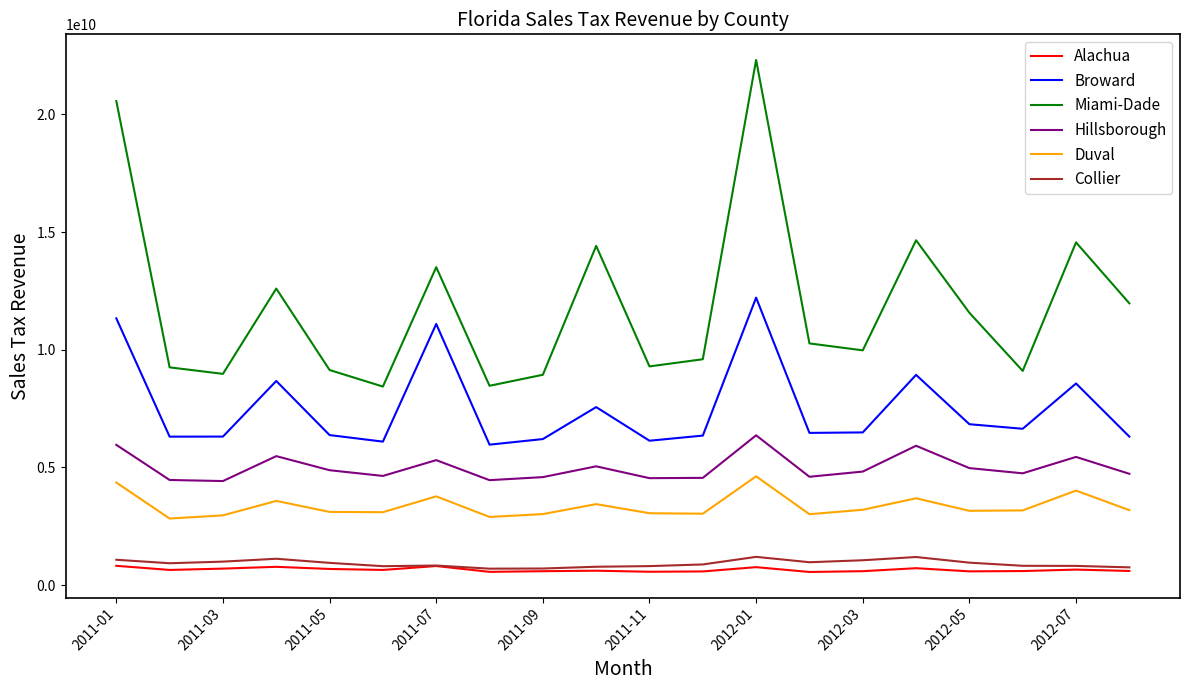

True or false: Hillsborough and Broward intersect in this chart.

False